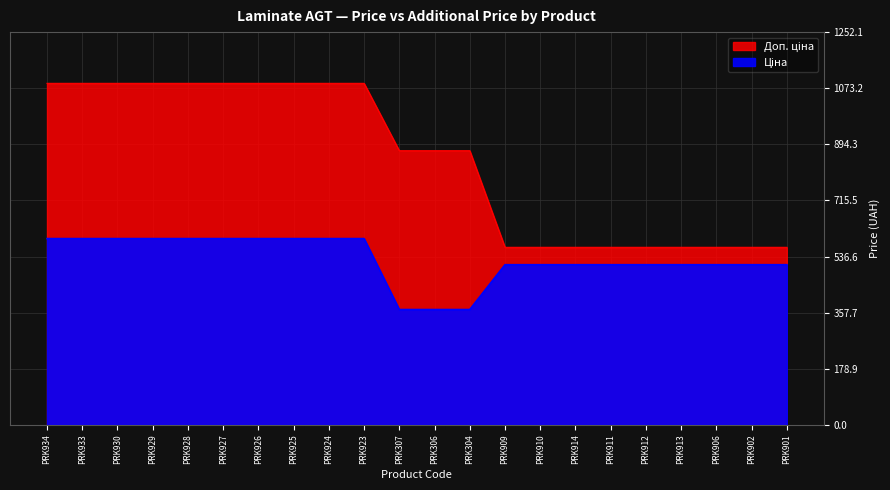

At which label is Ціна closest to 480?

PRK909